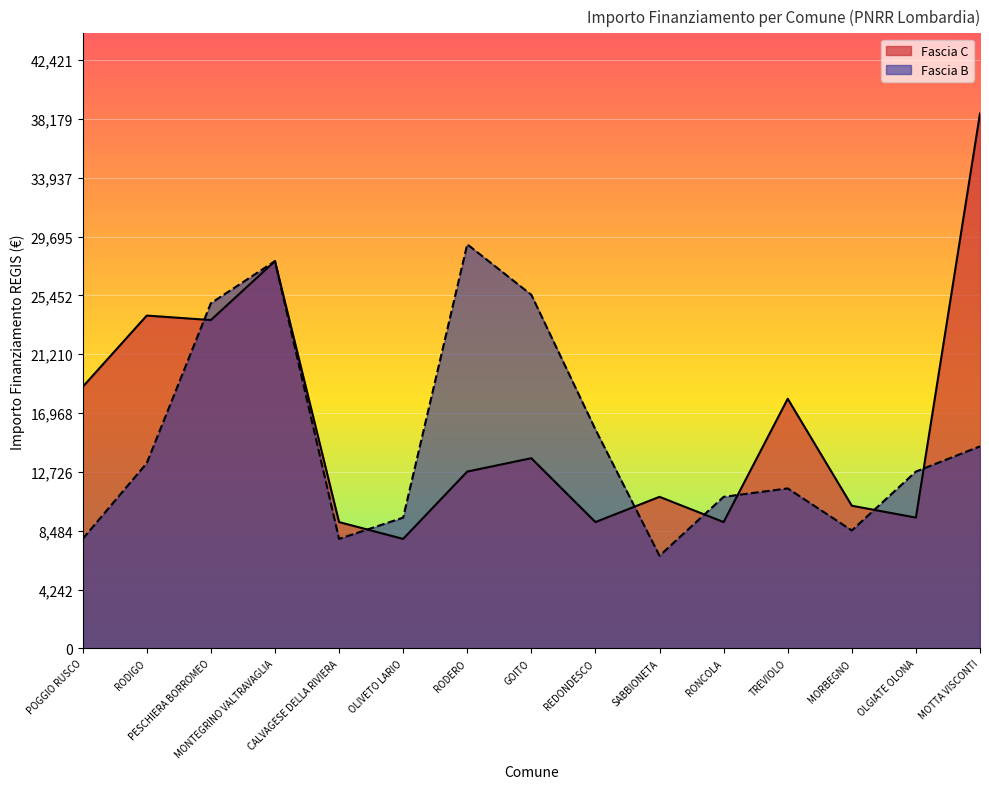

Reading left to right, transcribe all the data shown in this chart.

Fascia C: 18854	23996	23673	27922	9105	7891	12747	13712	9105	10926	9105	17997	10284	9427	38565
Fascia B: 7891	13354	24887	27922	7891	9427	29136	25494	15782	6677	10926	11533	8498	12747	14568